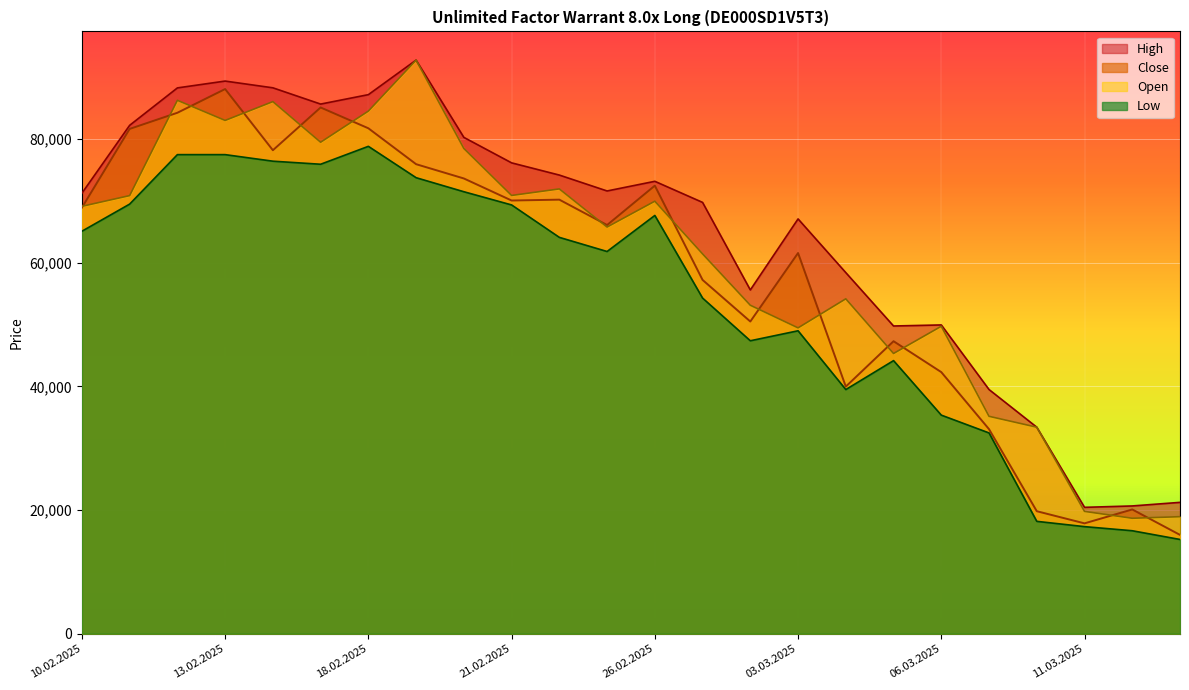

What is the highest value of the Close series?

88070